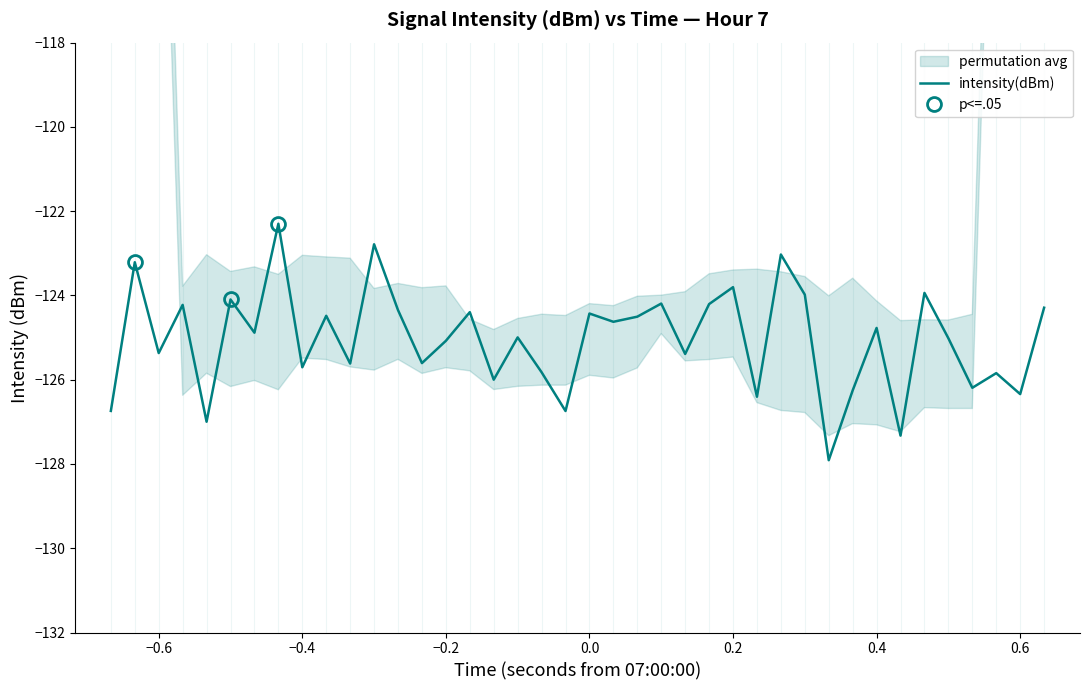

What is the maximum value for intensity(dBm)?

-122.3